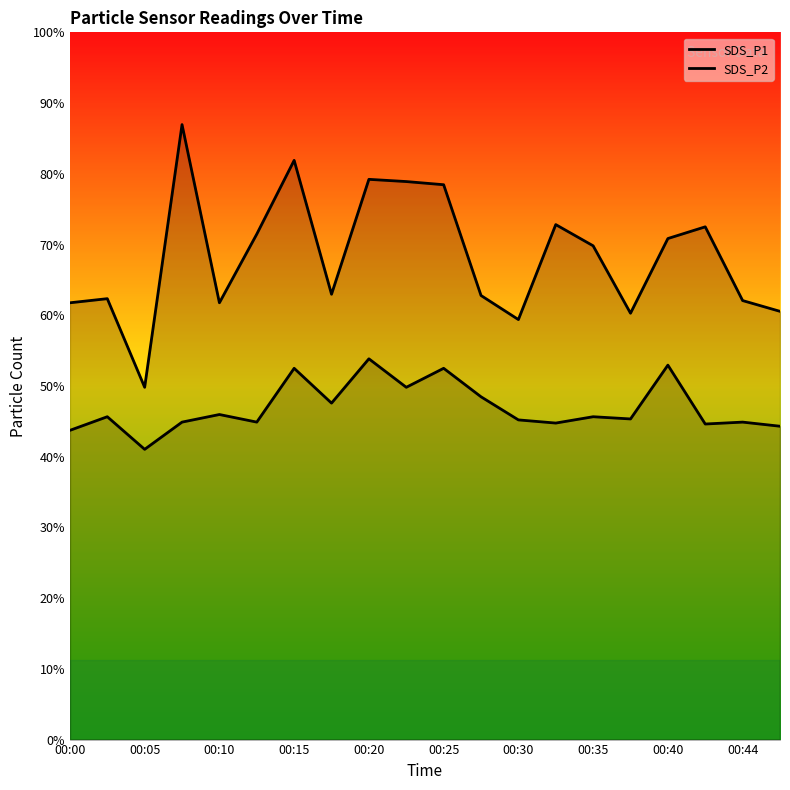

Which series has the largest range (max minus min)?

SDS_P1